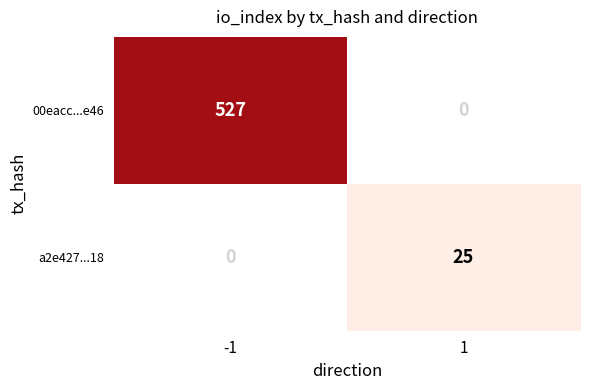

True or false: 00eacc...e46 has a value of 527 at -1.

True